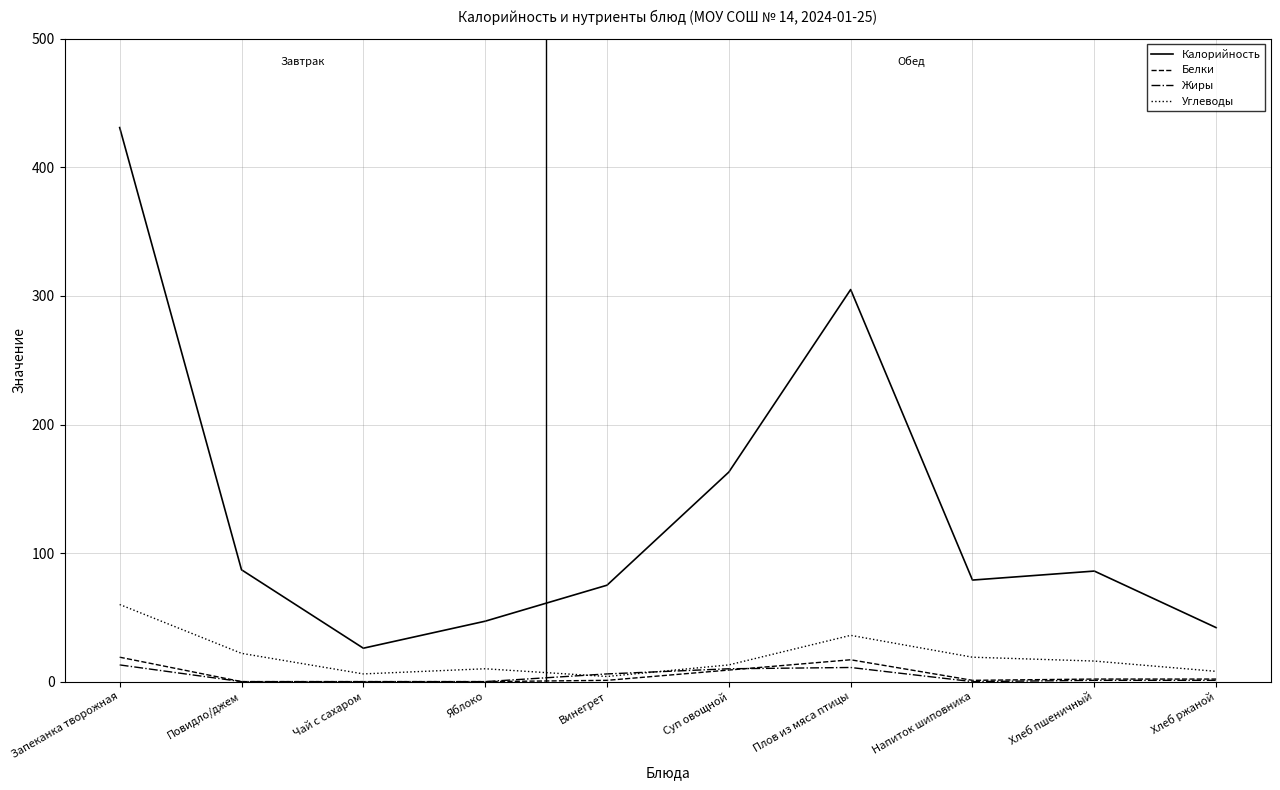

How many series are shown in this chart?

4